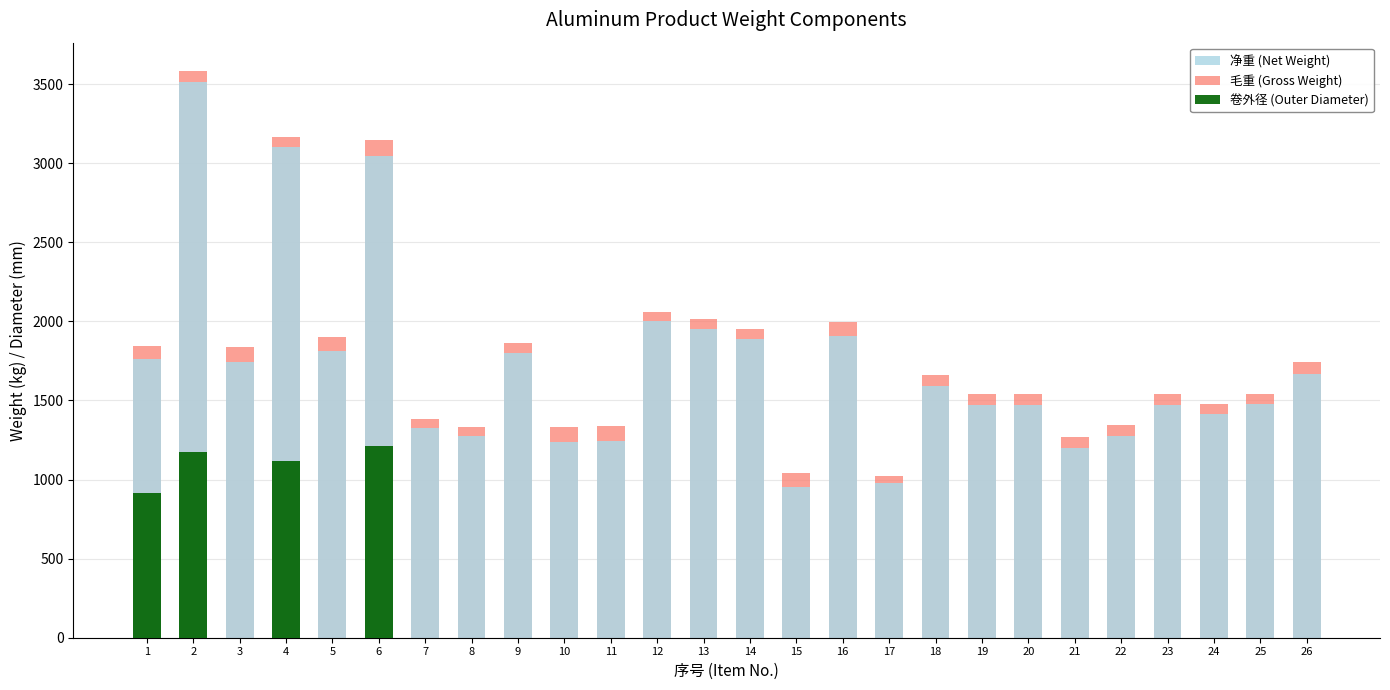

What is the sum of the 净重 (Net Weight) values at 26 and 4?

4769